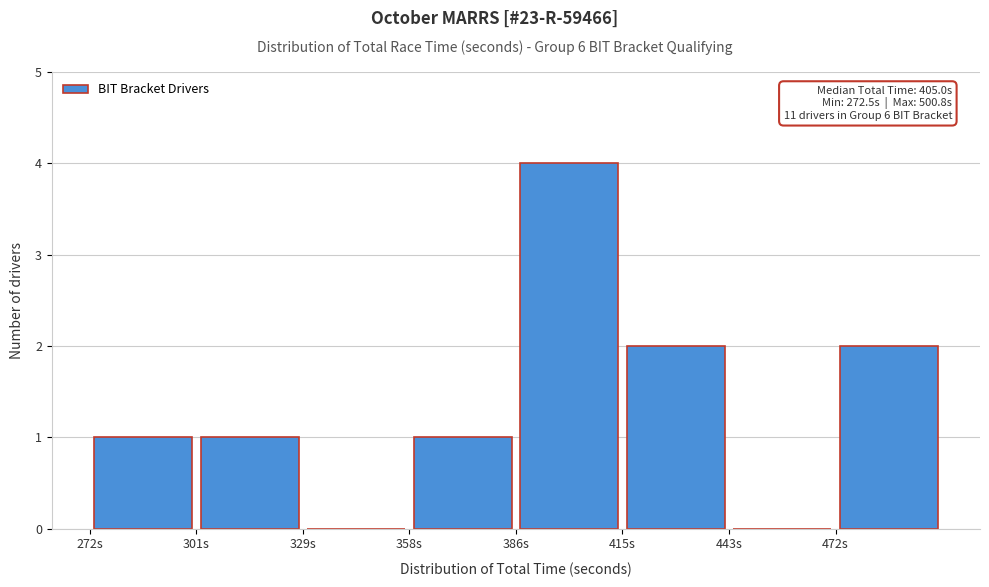

Which range on the x-axis has the tallest bar?

385 to 415